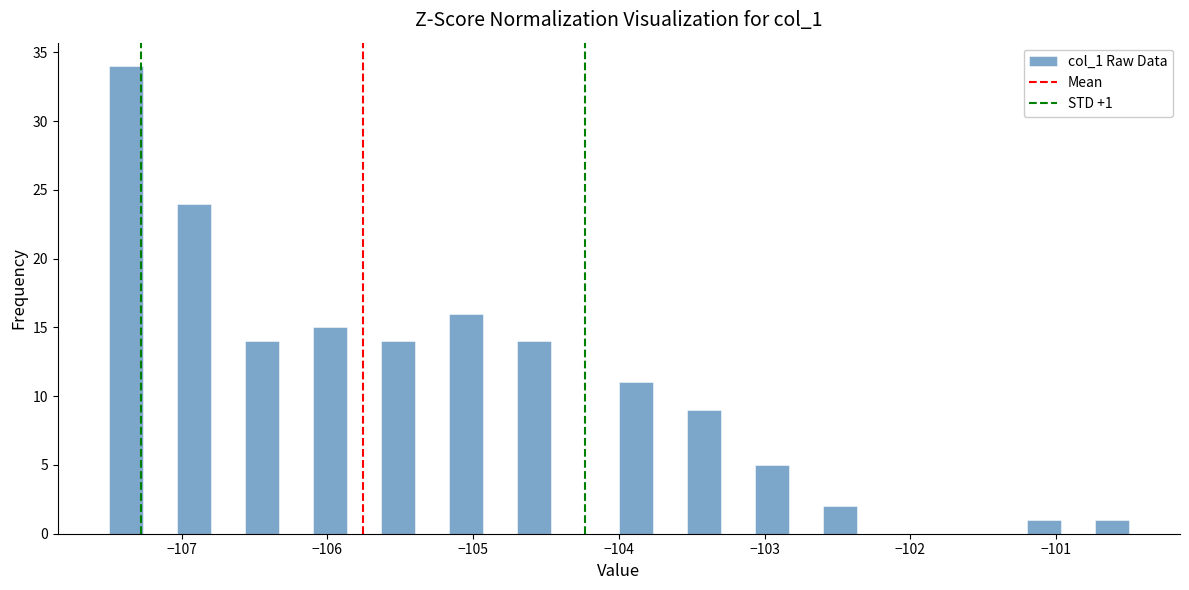

Read against the x-axis, roughly where is the centre of the tallest bar?

-107.4